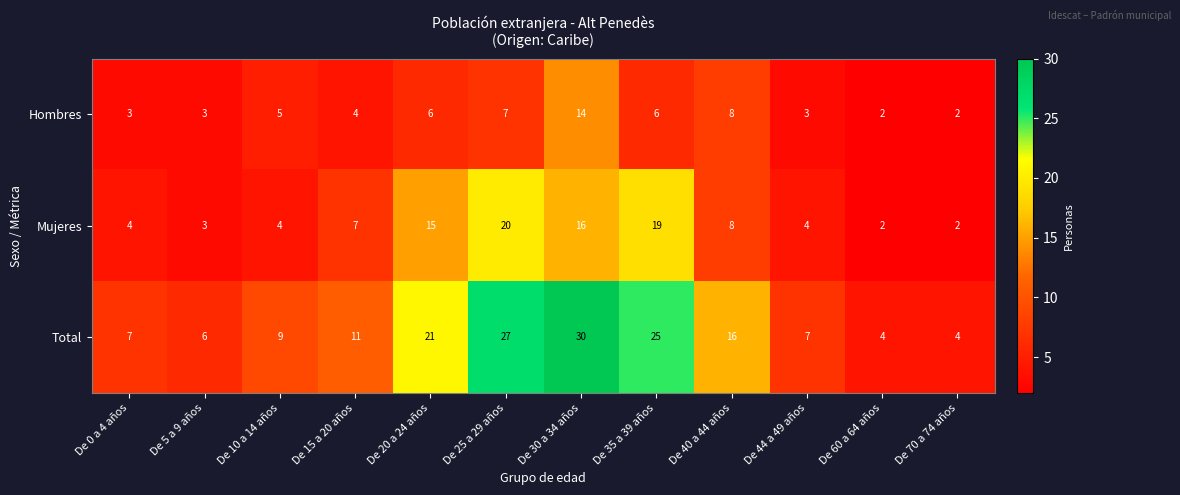

At which label does Total reach its peak?

De 30 a 34 años